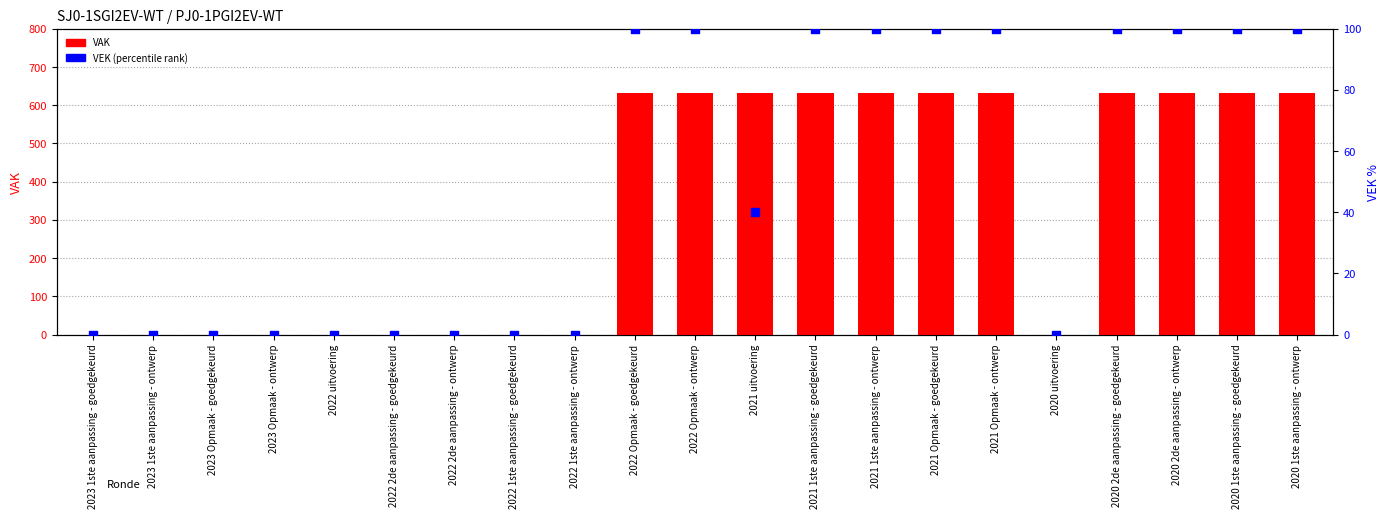

What are all the series names shown in the legend?

VAK, VEK (percentile)